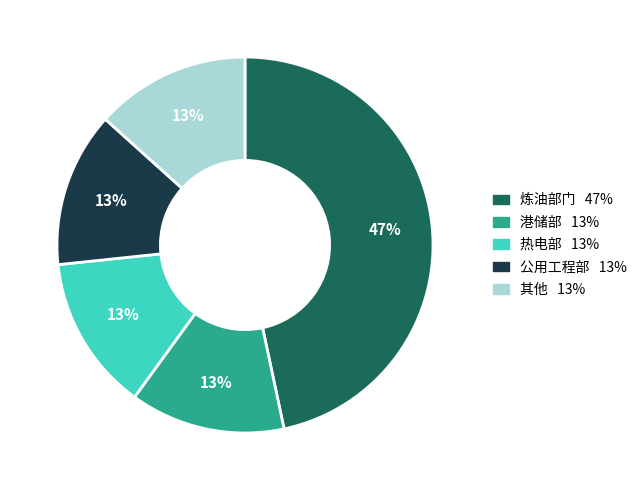

Does any single category account for the majority?

No